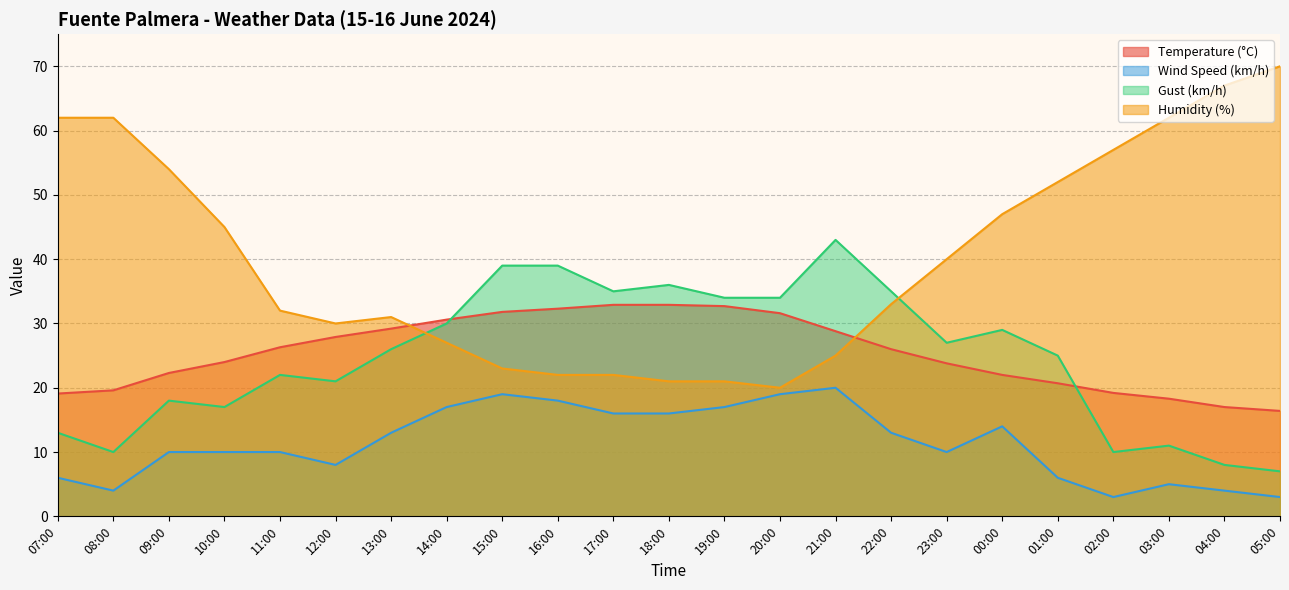

What value does the Gust (km/h) series have at 11:00?

22.0